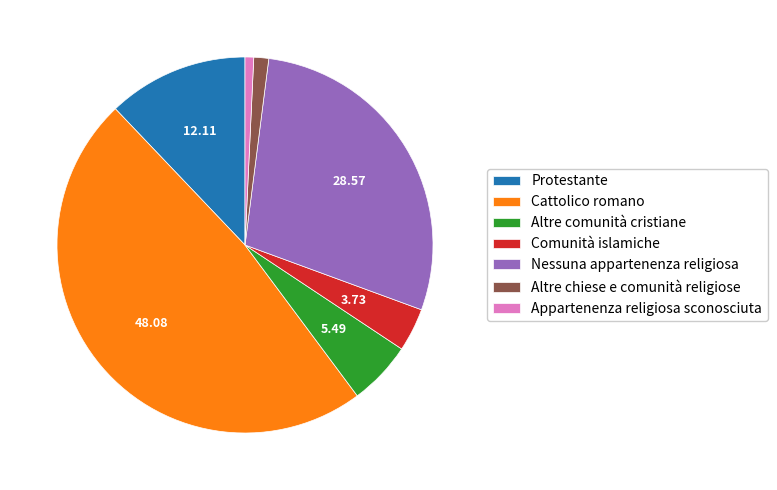

Between Altre chiese e comunità religiose and Protestante, which is larger?

Protestante